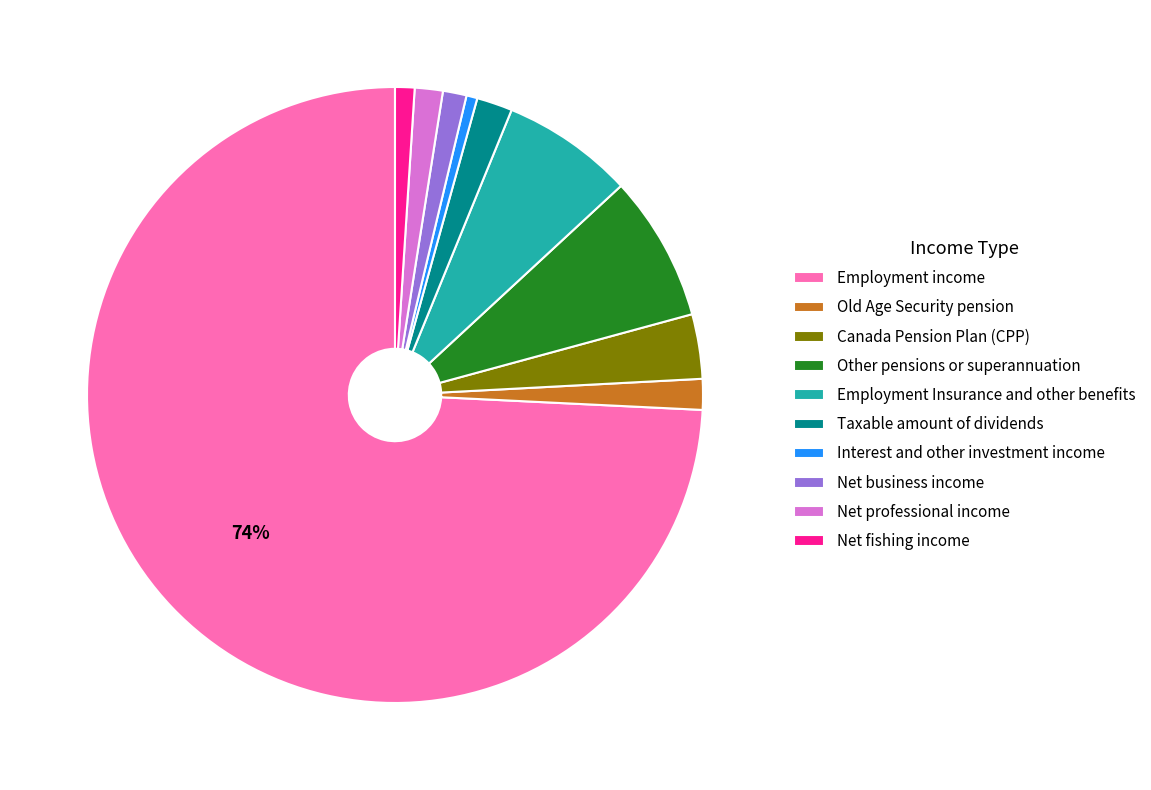

Between Net professional income and Employment income, which is larger?

Employment income